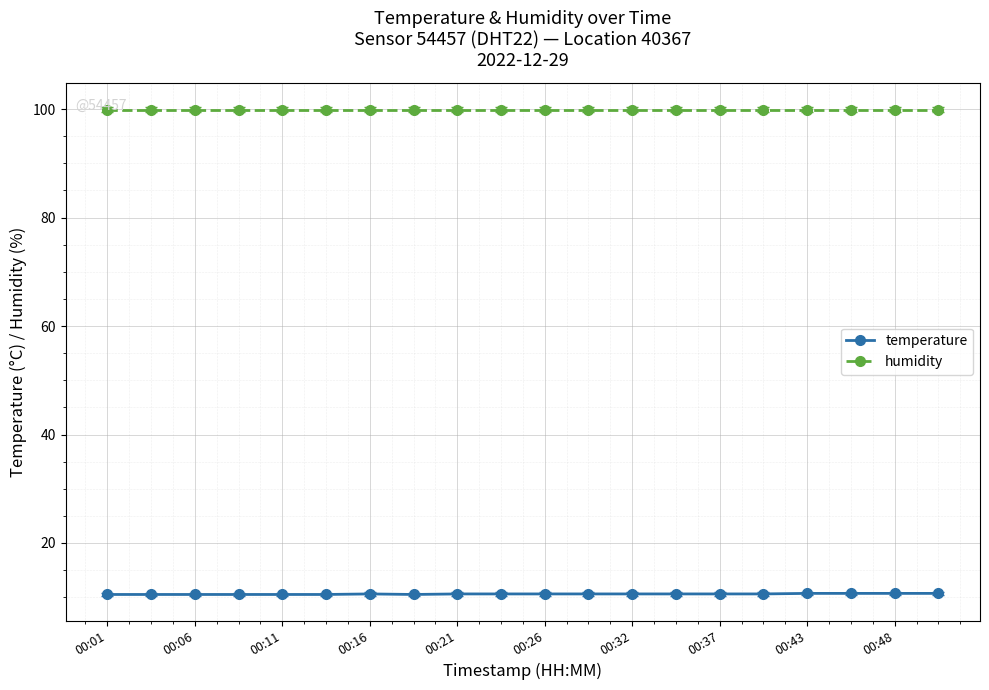

True or false: humidity and temperature cross at least once.

False